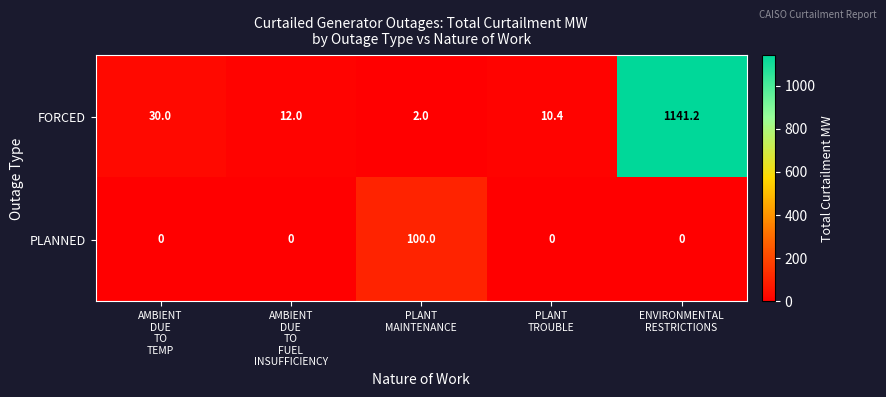

What is the spread (max minus min) of values at PLANT
MAINTENANCE?

98.0